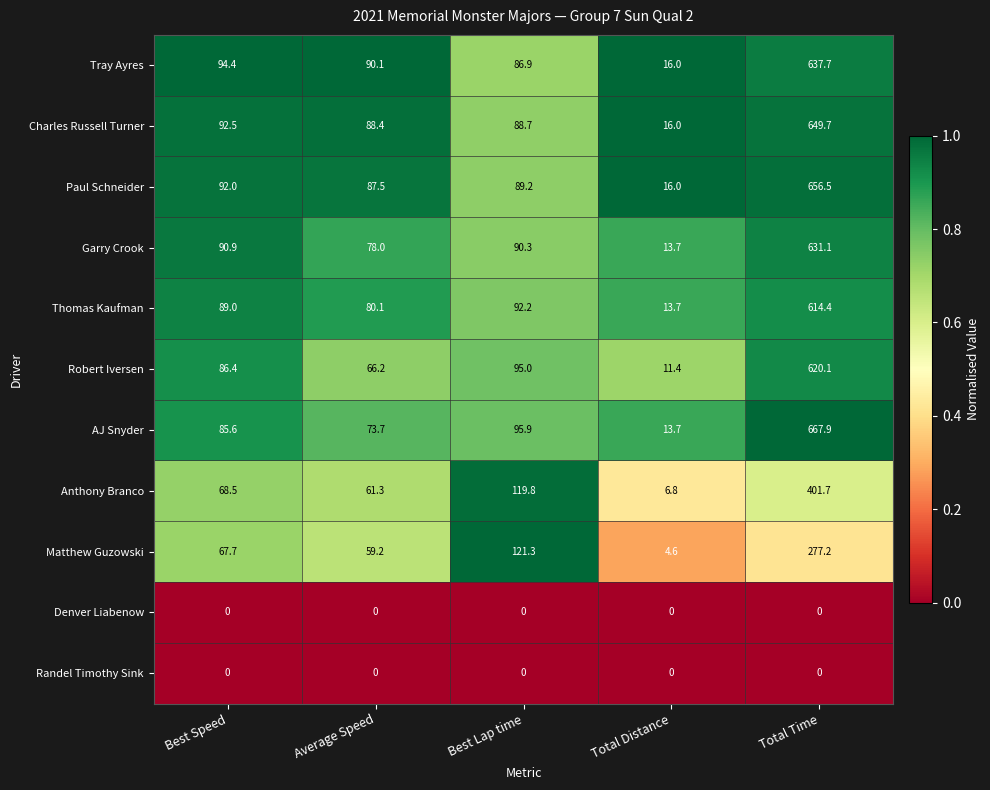

The Charles Russell Turner series shows 88.4 at Average Speed. True or false?

True